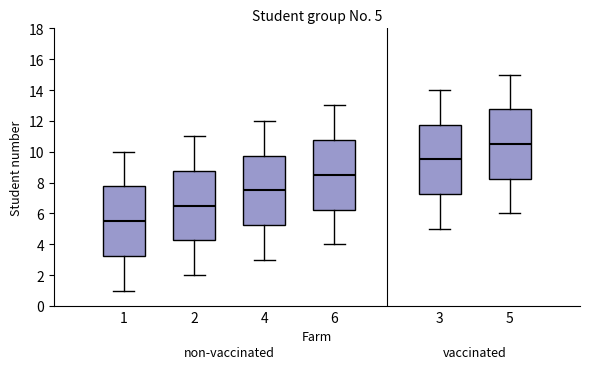

Which box has the highest median line?

5